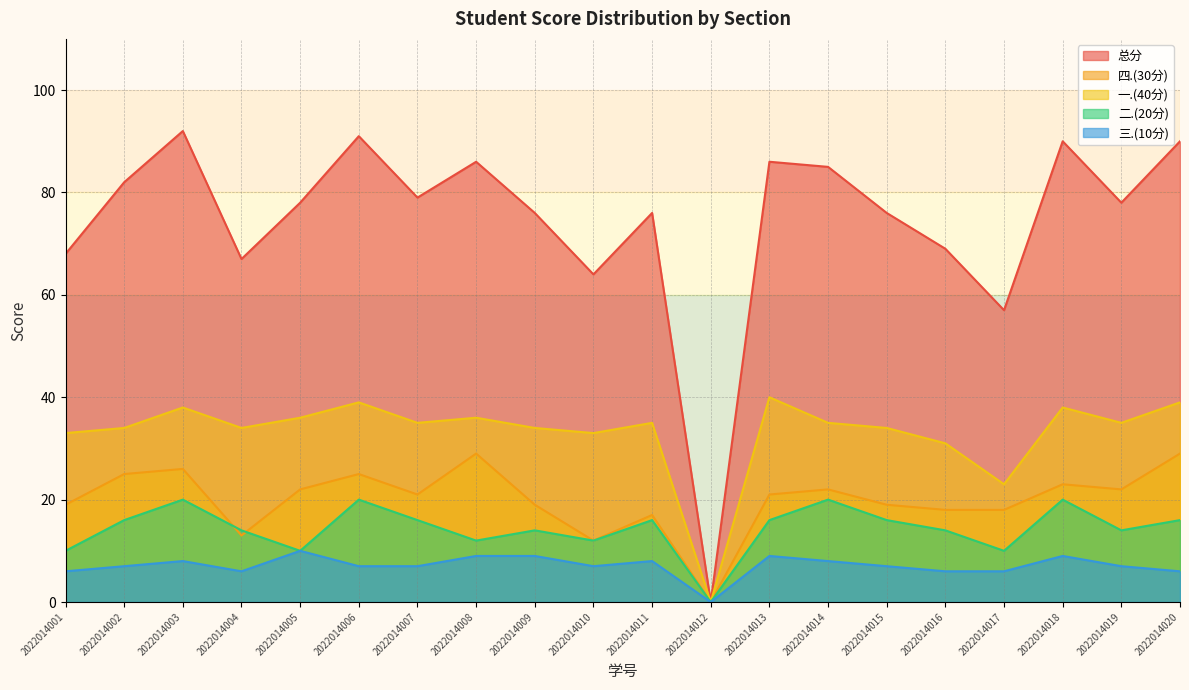

How many lines are shown in the chart?

5